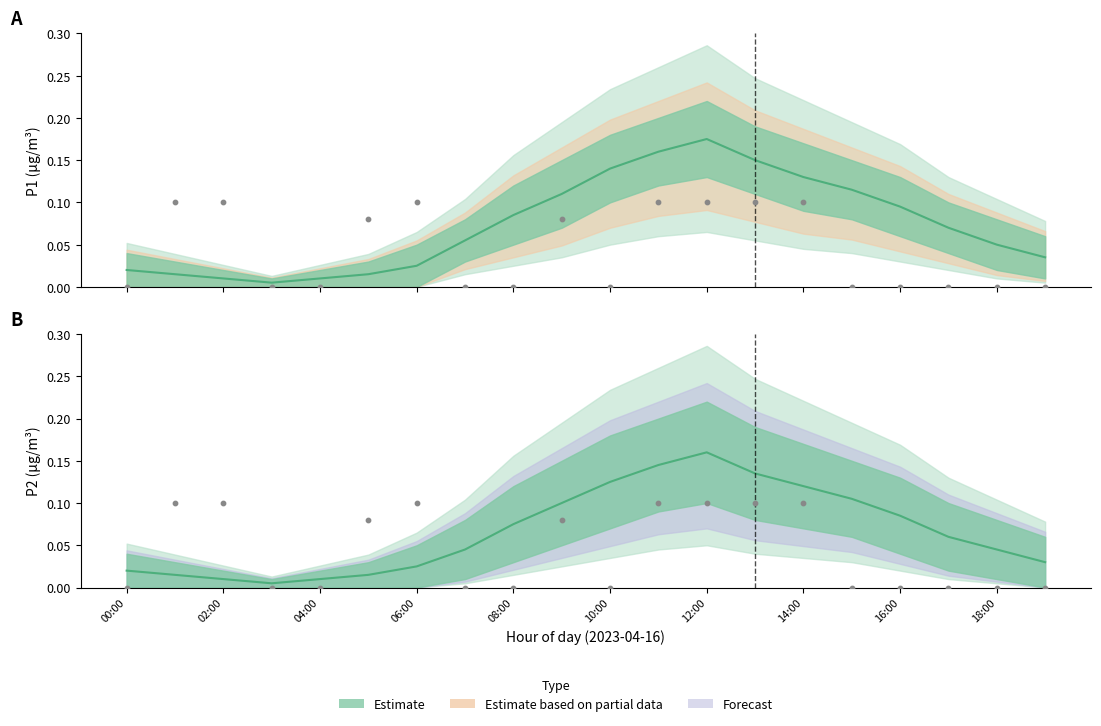

Which series contains the lowest Y value?

P1